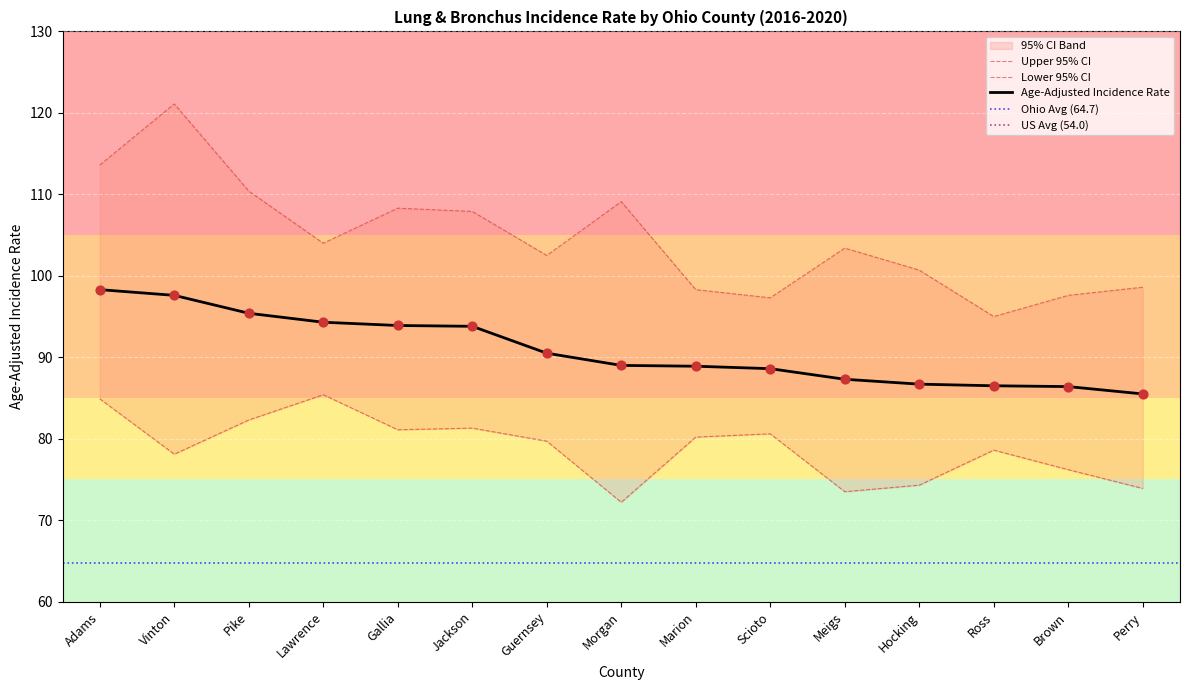

Which series has the largest total across all categories?

Upper 95% CI